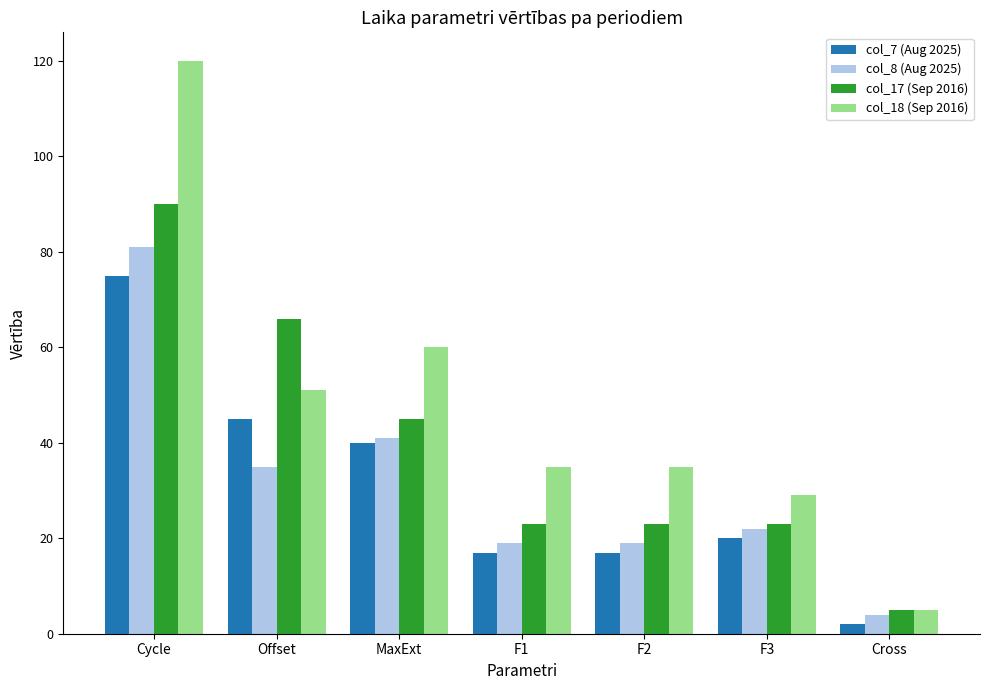

Count the number of data series in this chart.

4